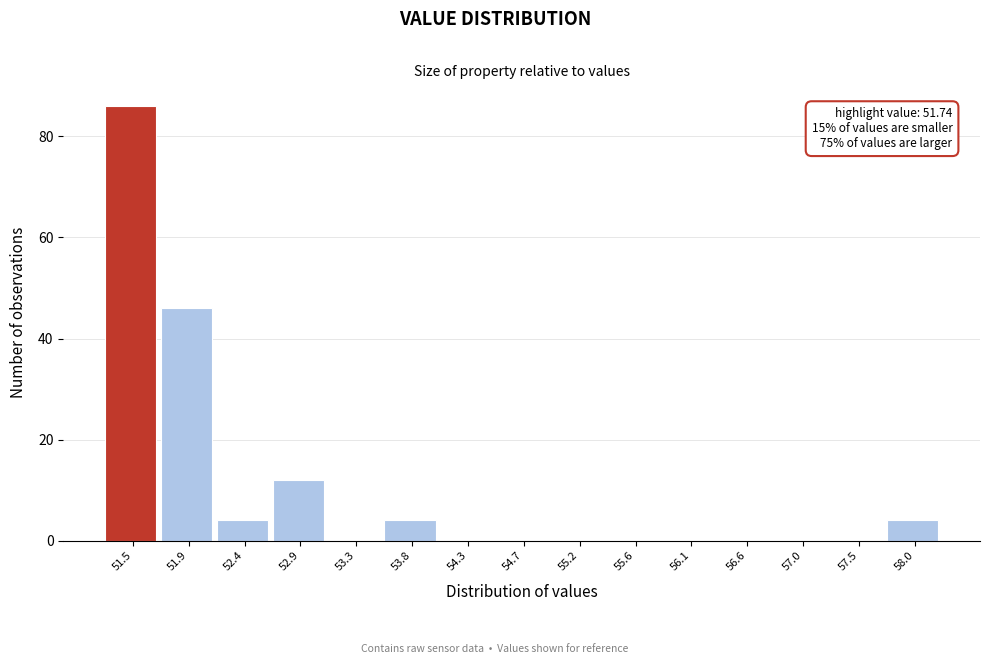

Reading right to left, list all the values displayed in this chart.

58.0=4	57.5=0	57.0=0	56.6=0	56.1=0	55.6=0	55.2=0	54.7=0	54.3=0	53.8=4	53.3=0	52.9=12	52.4=4	51.9=46	51.5=86